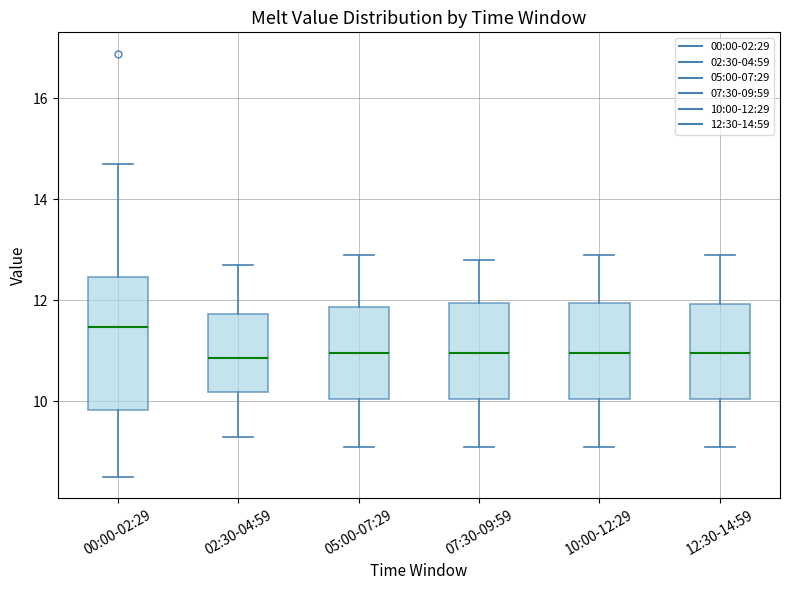

Where is the lower edge of the box for 07:30-09:59 on the y-axis? The values are not printed on the chart, so give them approximately, as read against the axis.

10.0